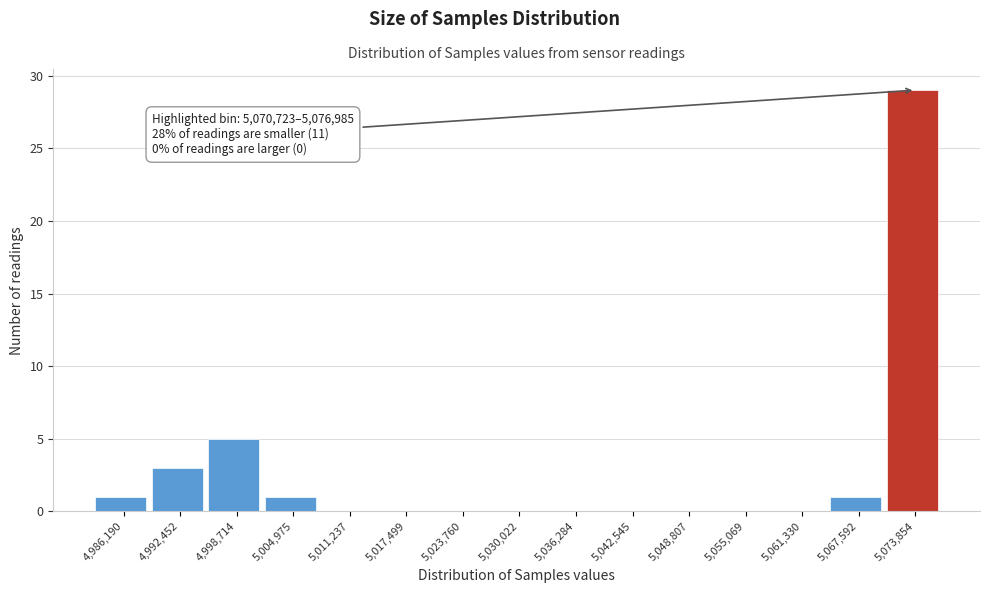

Which range on the x-axis has the tallest bar?

5071000 to 5077000